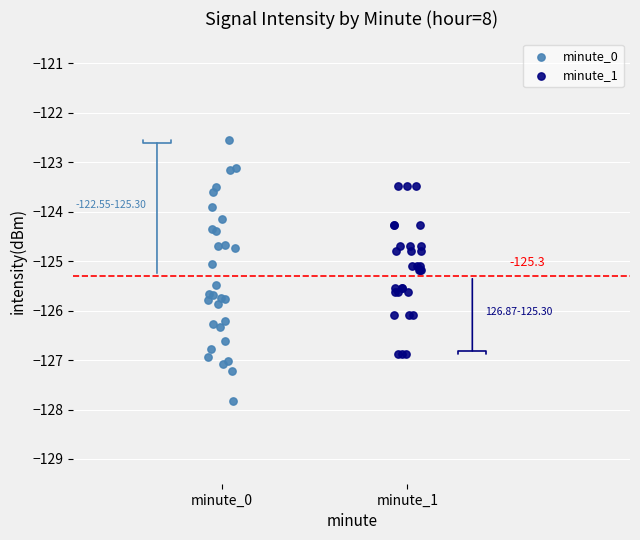

Which series reaches the minimum Y coordinate?

minute_0